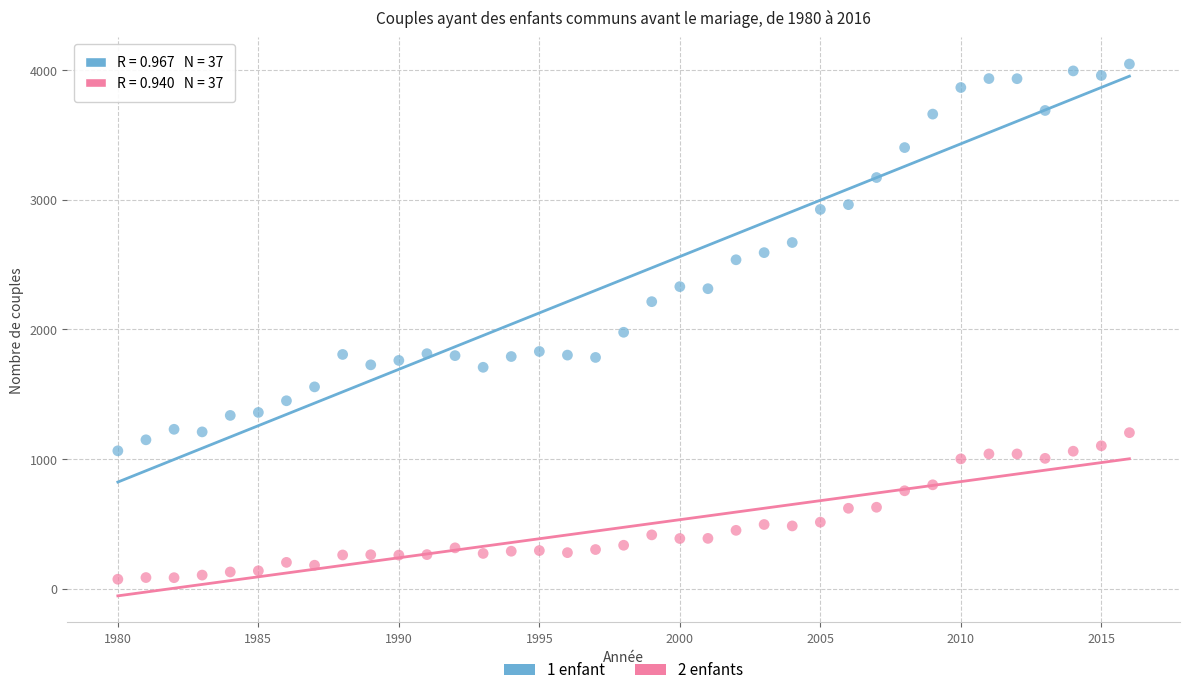

Across all data points, what is the range of X values (max minus min)?

36